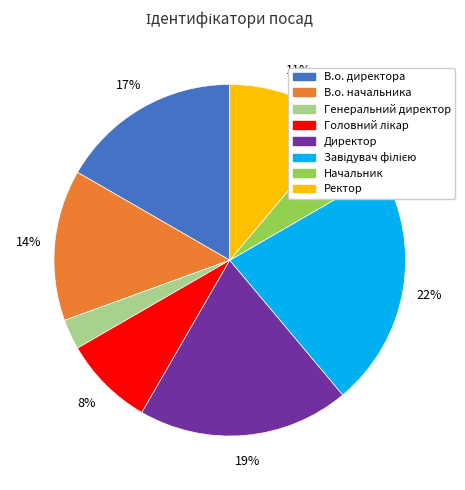

Is the sum of Начальник and Генеральний директор greater than half?

No